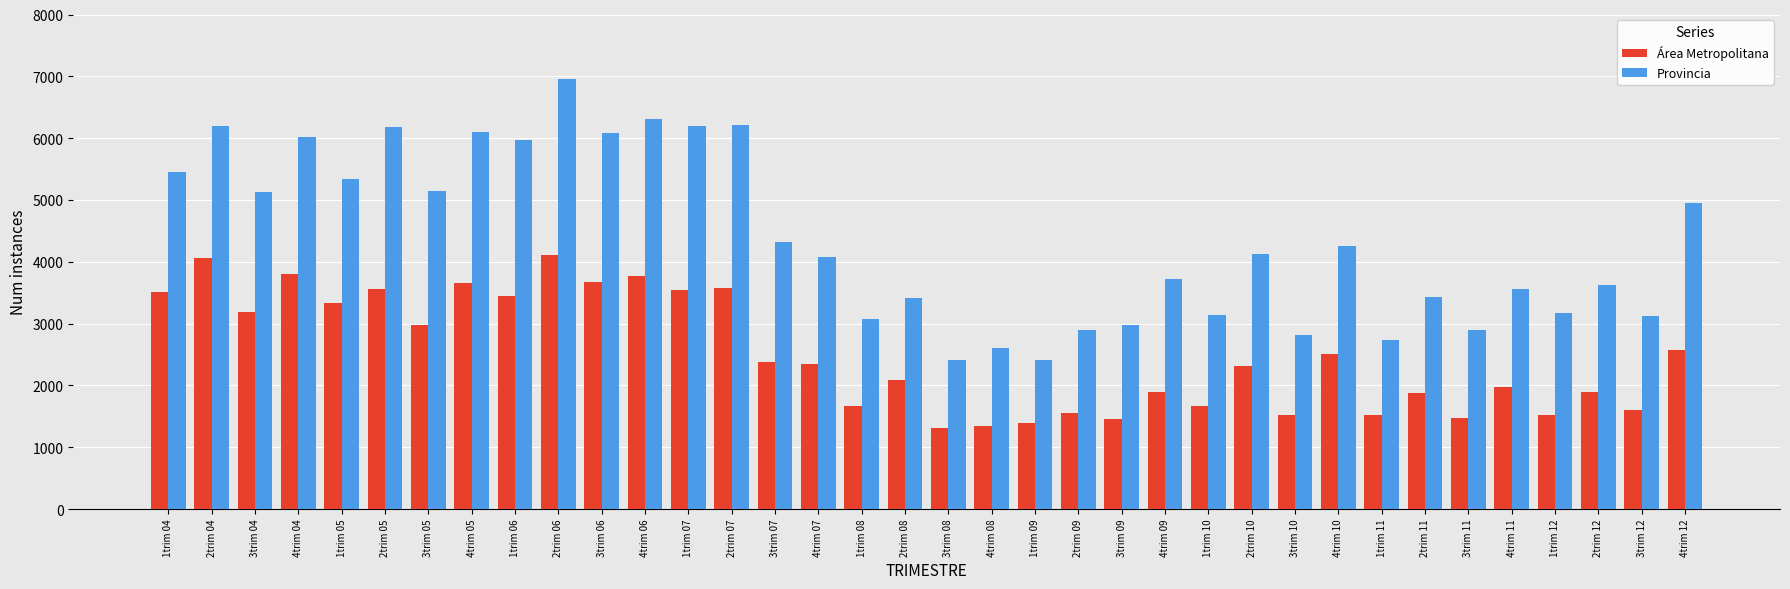

What is the label of the 23rd bar from the right?

2trim 07